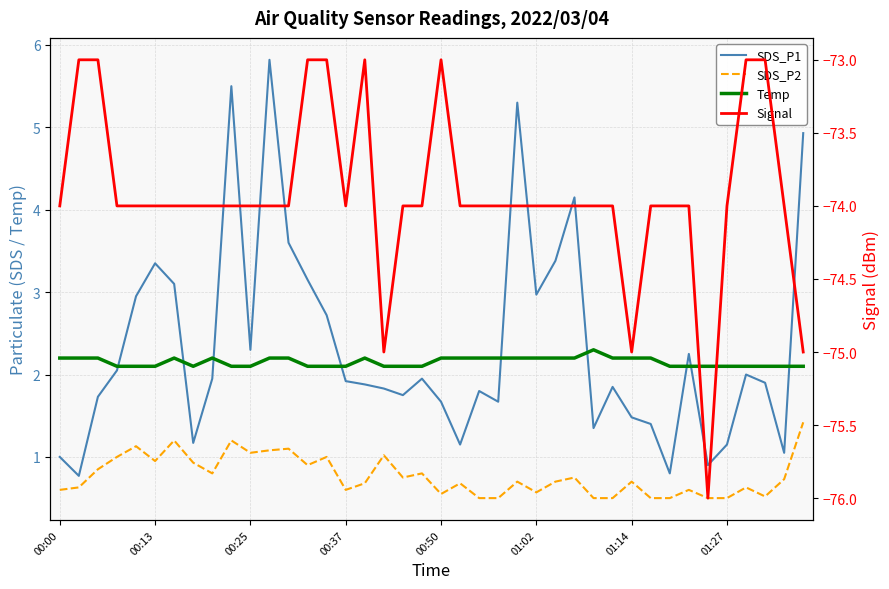

At which category does the chart reach its peak across all series?

11